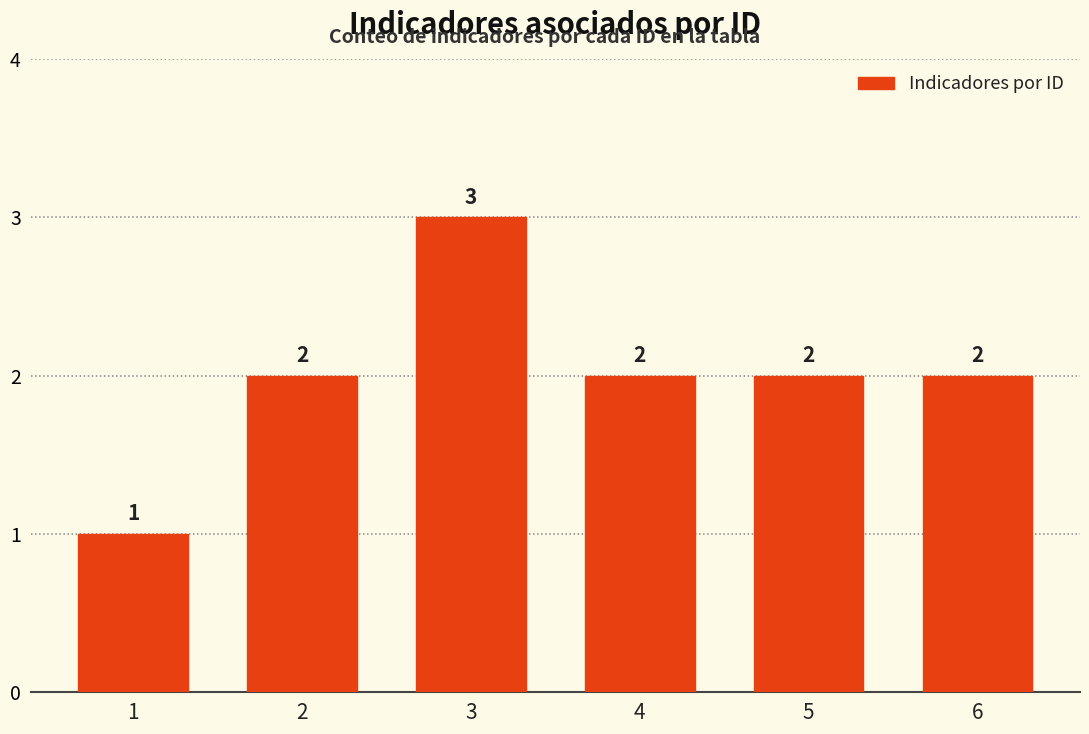

Count the values in the range 2 to 3.

5